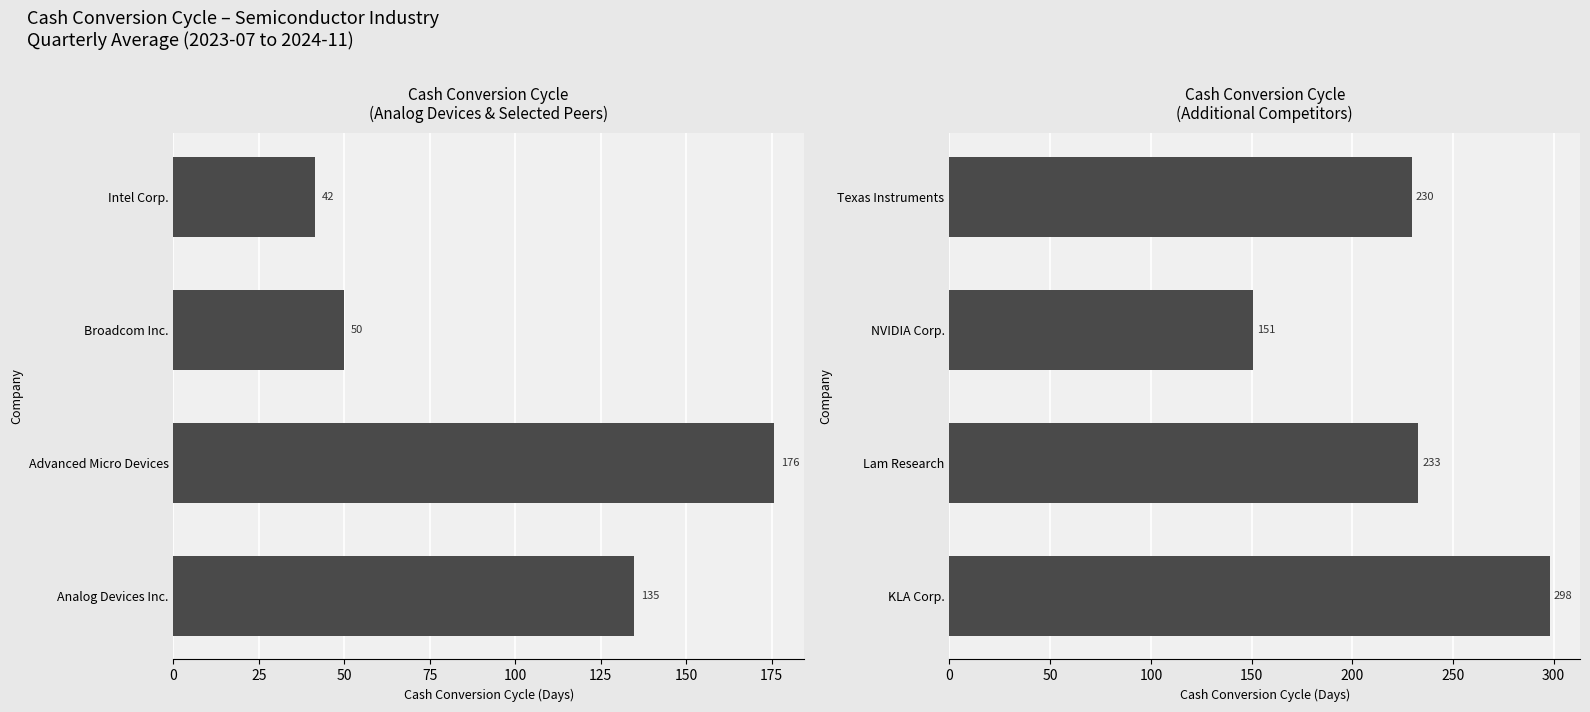

What are all the series names shown in the legend?

Cash Conversion Cycle
(Analog Devices & Selected Peers), Cash Conversion Cycle
(Additional Competitors)